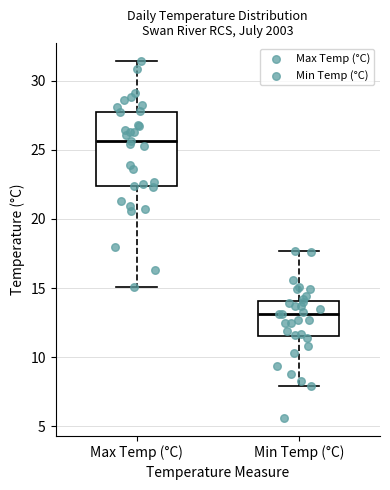

Reading left to right, read every box against the y-axis: the position of its median line, the range the box covers, and the ends of its whiskers. The values are not printed on the chart, so give them approximately, as read against the axis.

Max Temp (°C): median 25.5, box 22.5 to 28.0, whiskers 15.0 to 31.5
Min Temp (°C): median 13.0, box 11.5 to 14.0, whiskers 8.0 to 17.5